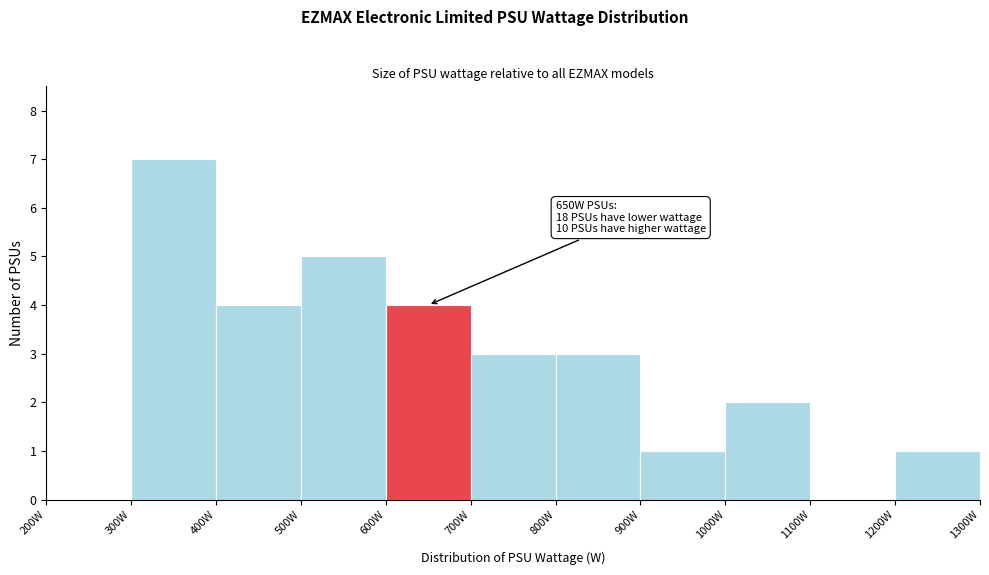

Over which range of the x-axis is the bar tallest?

300 to 400